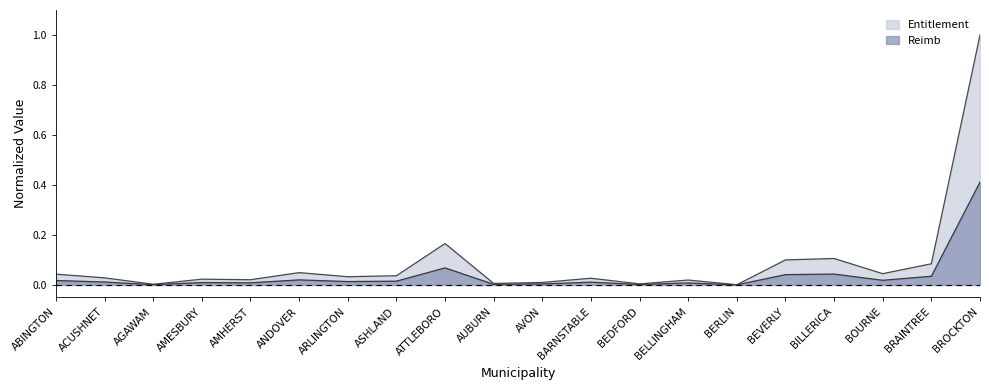

Count the number of data series in this chart.

2